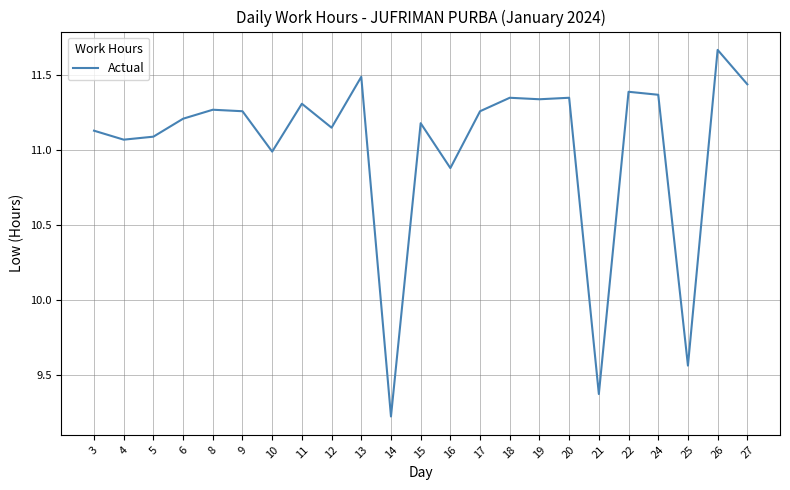

How many lines are shown in the chart?

1